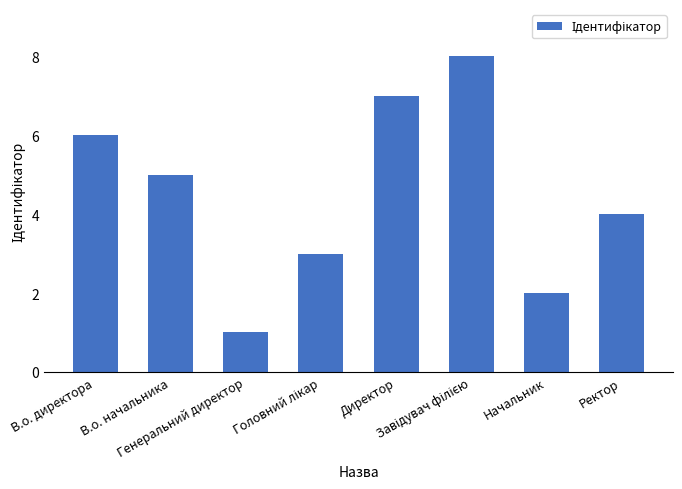

What is the sum of the values at В.о. начальника and Ректор?

9